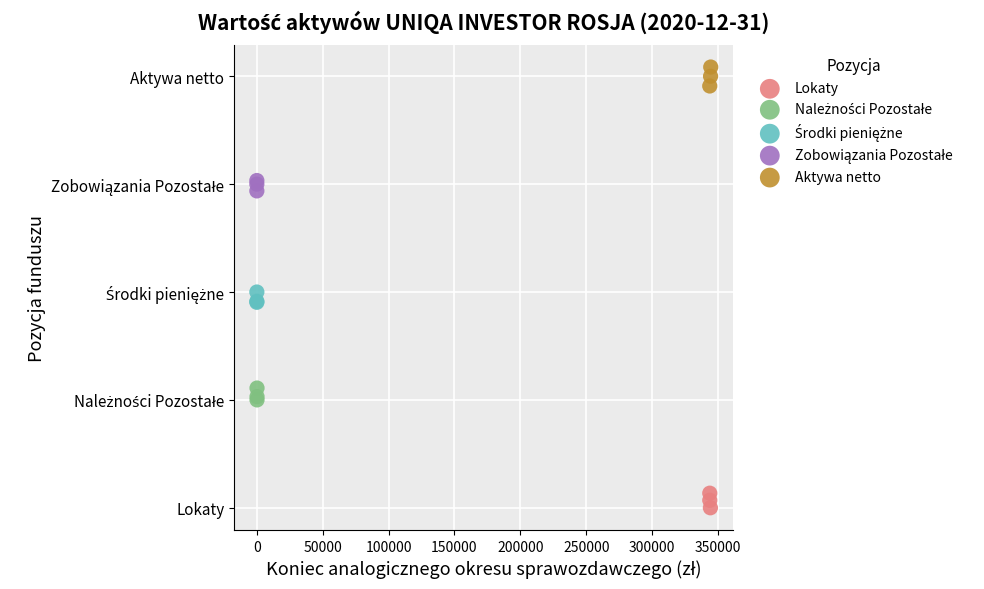

Which series contains the lowest Y value?

Lokaty